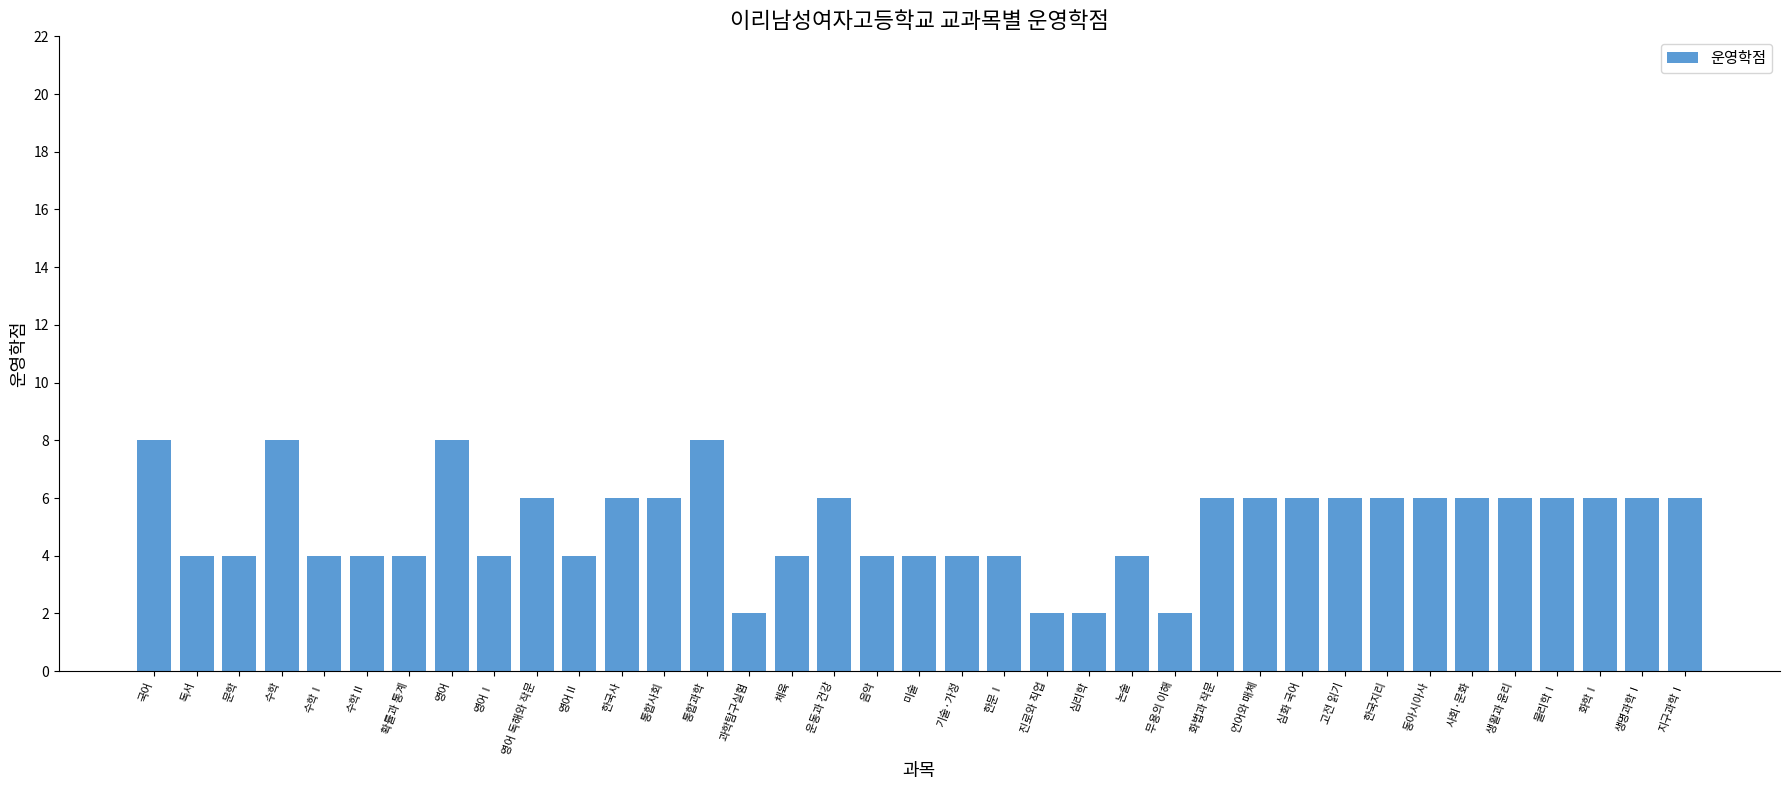

How many values are between 4 and 6?

29